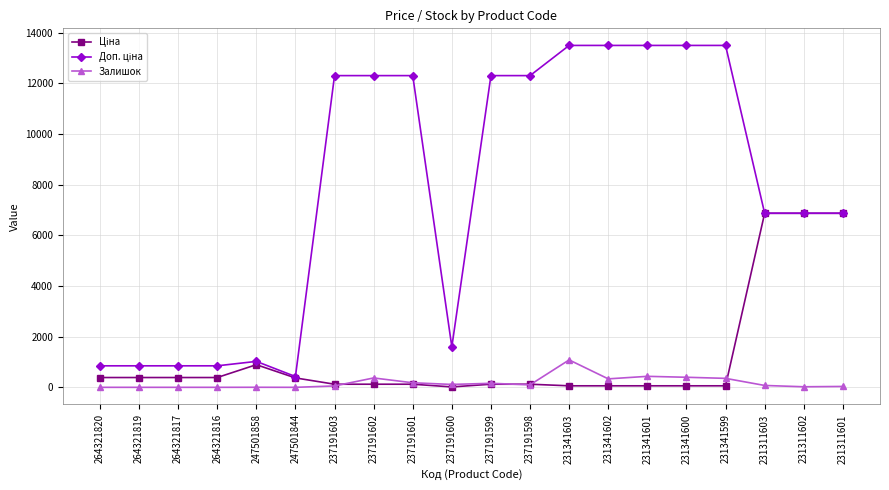

At how many categories does at least one series exceed 7302?

10